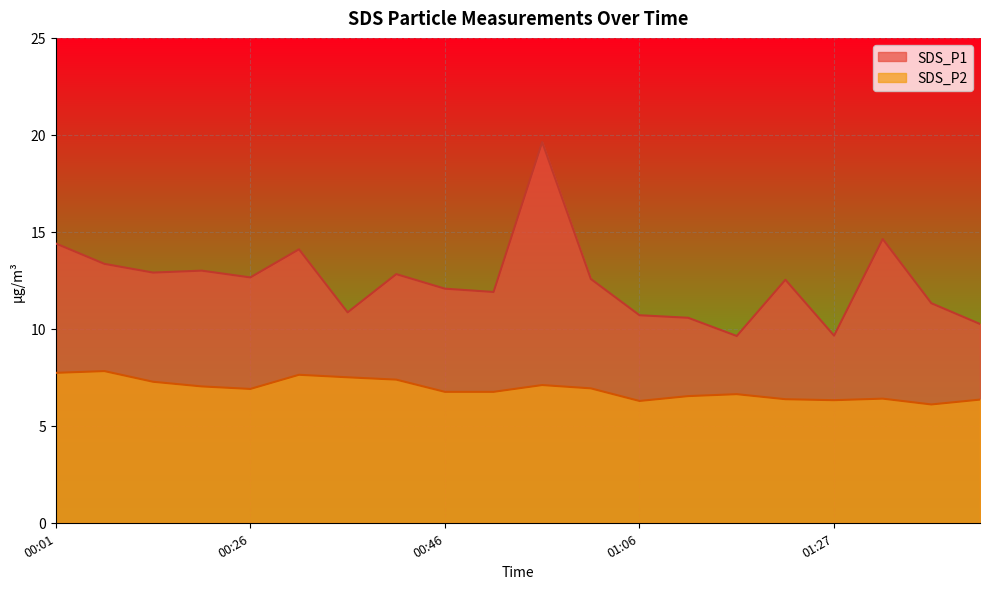

How many lines are shown in the chart?

2